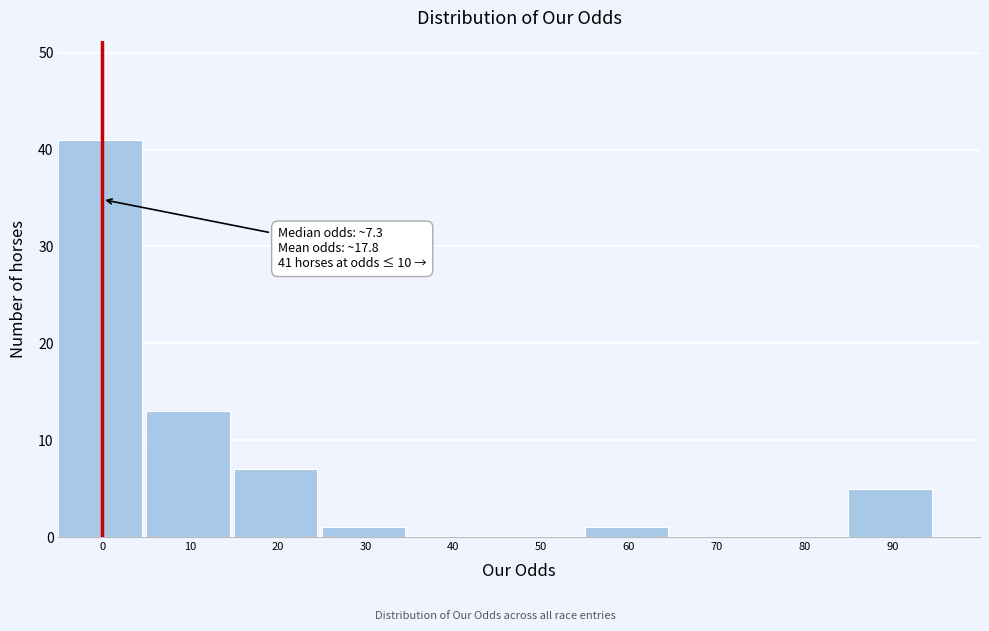

Reading left to right, transcribe all the data shown in this chart.

0=41	10=13	20=7	30=1	40=0	50=0	60=1	70=0	80=0	90=5